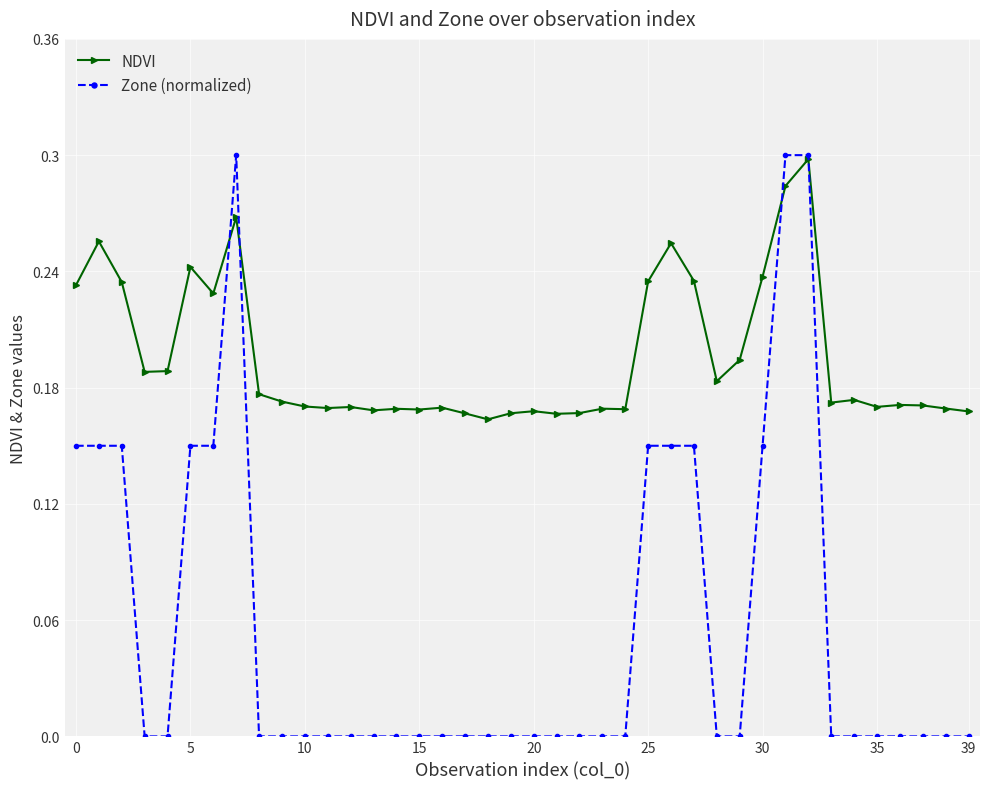

Which series has the widest spread of values?

Zone (normalized)